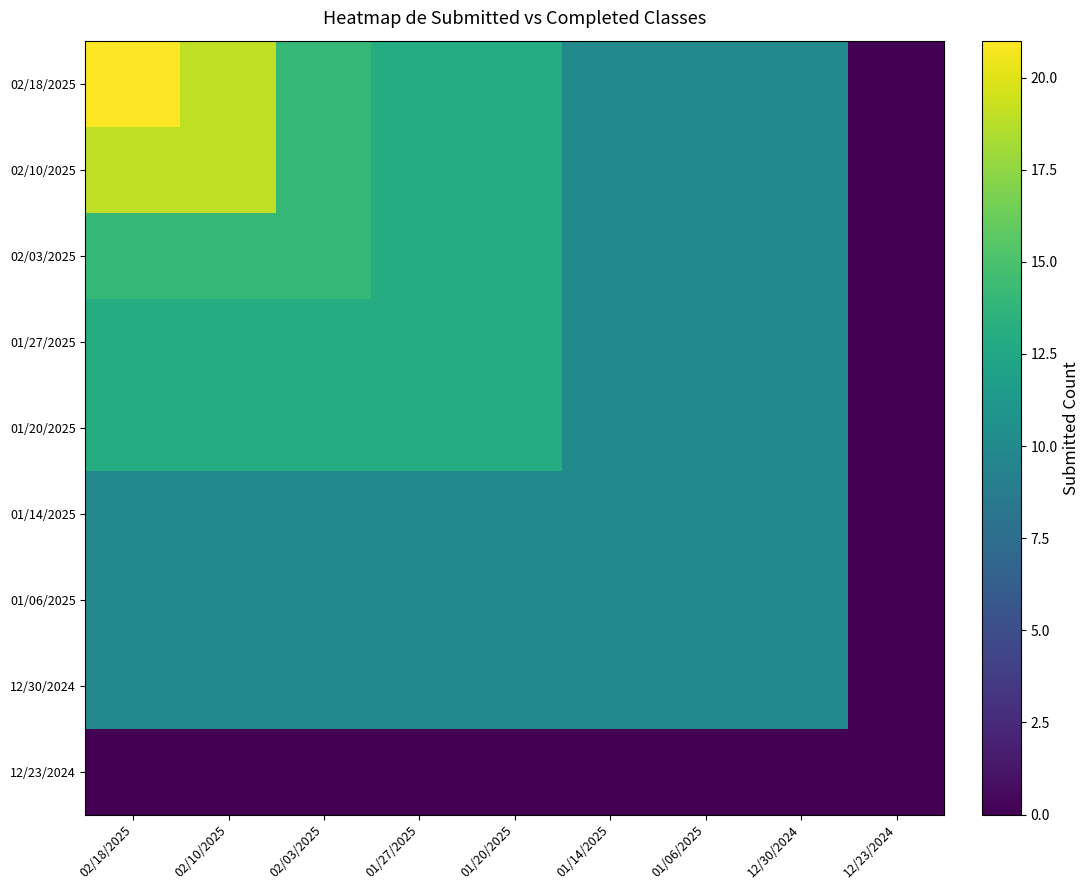

Reading left to right, what are all the values shown in this chart?

02/18/2025: 02/18/2025=21	02/10/2025=19	02/03/2025=14	01/27/2025=13	01/20/2025=13	01/14/2025=10	01/06/2025=10	12/30/2024=10	12/23/2024=0
02/10/2025: 02/18/2025=19	02/10/2025=19	02/03/2025=14	01/27/2025=13	01/20/2025=13	01/14/2025=10	01/06/2025=10	12/30/2024=10	12/23/2024=0
02/03/2025: 02/18/2025=14	02/10/2025=14	02/03/2025=14	01/27/2025=13	01/20/2025=13	01/14/2025=10	01/06/2025=10	12/30/2024=10	12/23/2024=0
01/27/2025: 02/18/2025=13	02/10/2025=13	02/03/2025=13	01/27/2025=13	01/20/2025=13	01/14/2025=10	01/06/2025=10	12/30/2024=10	12/23/2024=0
01/20/2025: 02/18/2025=13	02/10/2025=13	02/03/2025=13	01/27/2025=13	01/20/2025=13	01/14/2025=10	01/06/2025=10	12/30/2024=10	12/23/2024=0
01/14/2025: 02/18/2025=10	02/10/2025=10	02/03/2025=10	01/27/2025=10	01/20/2025=10	01/14/2025=10	01/06/2025=10	12/30/2024=10	12/23/2024=0
01/06/2025: 02/18/2025=10	02/10/2025=10	02/03/2025=10	01/27/2025=10	01/20/2025=10	01/14/2025=10	01/06/2025=10	12/30/2024=10	12/23/2024=0
12/30/2024: 02/18/2025=10	02/10/2025=10	02/03/2025=10	01/27/2025=10	01/20/2025=10	01/14/2025=10	01/06/2025=10	12/30/2024=10	12/23/2024=0
12/23/2024: 02/18/2025=0	02/10/2025=0	02/03/2025=0	01/27/2025=0	01/20/2025=0	01/14/2025=0	01/06/2025=0	12/30/2024=0	12/23/2024=0